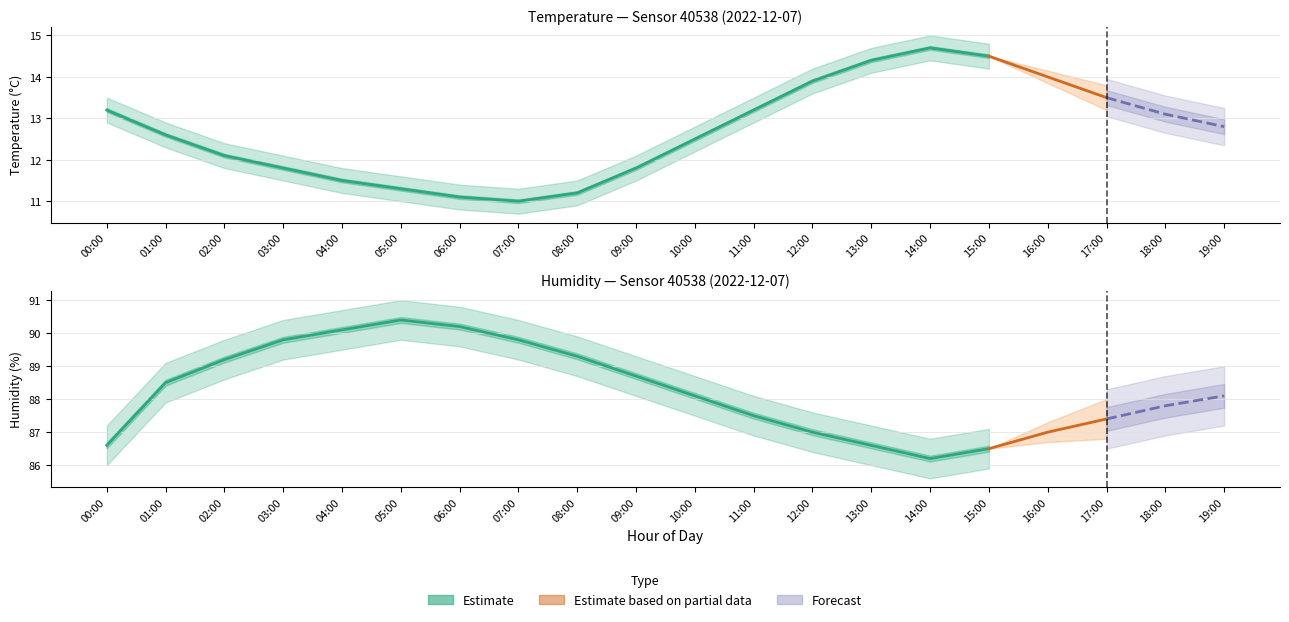

Reading right to left, transcribe all the data shown in this chart.

temperature: 19:00=12.8	18:00=13.1	17:00=13.5	16:00=14.0	15:00=14.5	14:00=14.7	13:00=14.4	12:00=13.9	11:00=13.2	10:00=12.5	09:00=11.8	08:00=11.2	07:00=11.0	06:00=11.1	05:00=11.3	04:00=11.5	03:00=11.8	02:00=12.1	01:00=12.6	00:00=13.2
temperature_upper: 19:00=13.1	18:00=13.4	17:00=13.8	16:00=14.3	15:00=14.8	14:00=15.0	13:00=14.7	12:00=14.2	11:00=13.5	10:00=12.8	09:00=12.1	08:00=11.5	07:00=11.3	06:00=11.4	05:00=11.6	04:00=11.8	03:00=12.1	02:00=12.4	01:00=12.9	00:00=13.5
temperature_lower: 19:00=12.5	18:00=12.8	17:00=13.2	16:00=13.7	15:00=14.2	14:00=14.4	13:00=14.1	12:00=13.6	11:00=12.9	10:00=12.2	09:00=11.5	08:00=10.9	07:00=10.7	06:00=10.8	05:00=11.0	04:00=11.2	03:00=11.5	02:00=11.8	01:00=12.3	00:00=12.9
humidity: 19:00=88.1	18:00=87.8	17:00=87.4	16:00=87.0	15:00=86.5	14:00=86.2	13:00=86.6	12:00=87.0	11:00=87.5	10:00=88.1	09:00=88.7	08:00=89.3	07:00=89.8	06:00=90.2	05:00=90.4	04:00=90.1	03:00=89.8	02:00=89.2	01:00=88.5	00:00=86.6
humidity_upper: 19:00=88.7	18:00=88.4	17:00=88.0	16:00=87.6	15:00=87.1	14:00=86.8	13:00=87.2	12:00=87.6	11:00=88.1	10:00=88.7	09:00=89.3	08:00=89.9	07:00=90.4	06:00=90.8	05:00=91.0	04:00=90.7	03:00=90.4	02:00=89.8	01:00=89.1	00:00=87.2
humidity_lower: 19:00=87.5	18:00=87.2	17:00=86.8	16:00=86.4	15:00=85.9	14:00=85.6	13:00=86.0	12:00=86.4	11:00=86.9	10:00=87.5	09:00=88.1	08:00=88.7	07:00=89.2	06:00=89.6	05:00=89.8	04:00=89.5	03:00=89.2	02:00=88.6	01:00=87.9	00:00=86.0